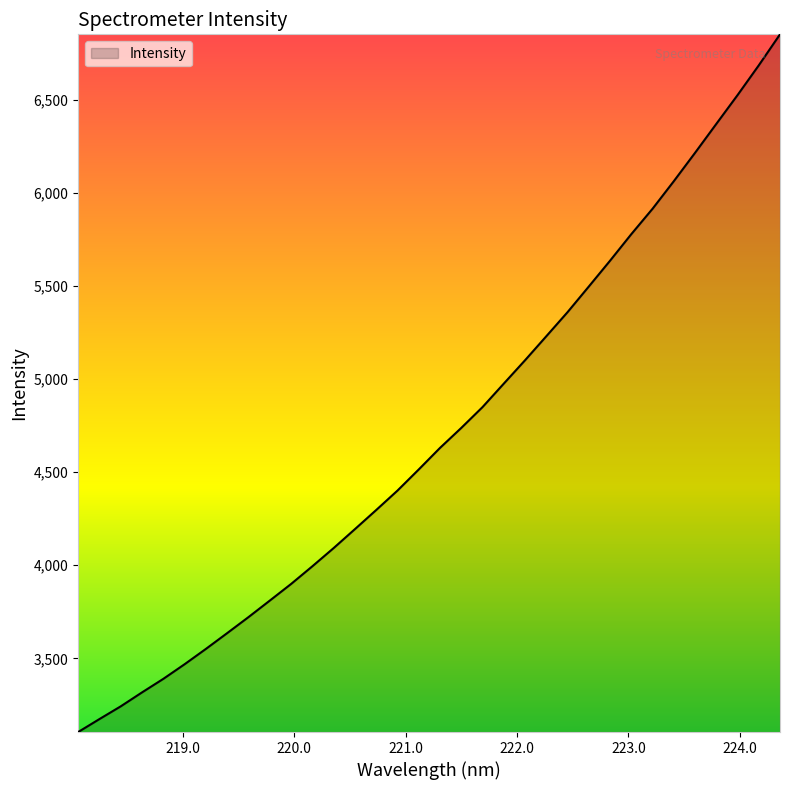

What is the maximum value shown in the chart?

6851.5